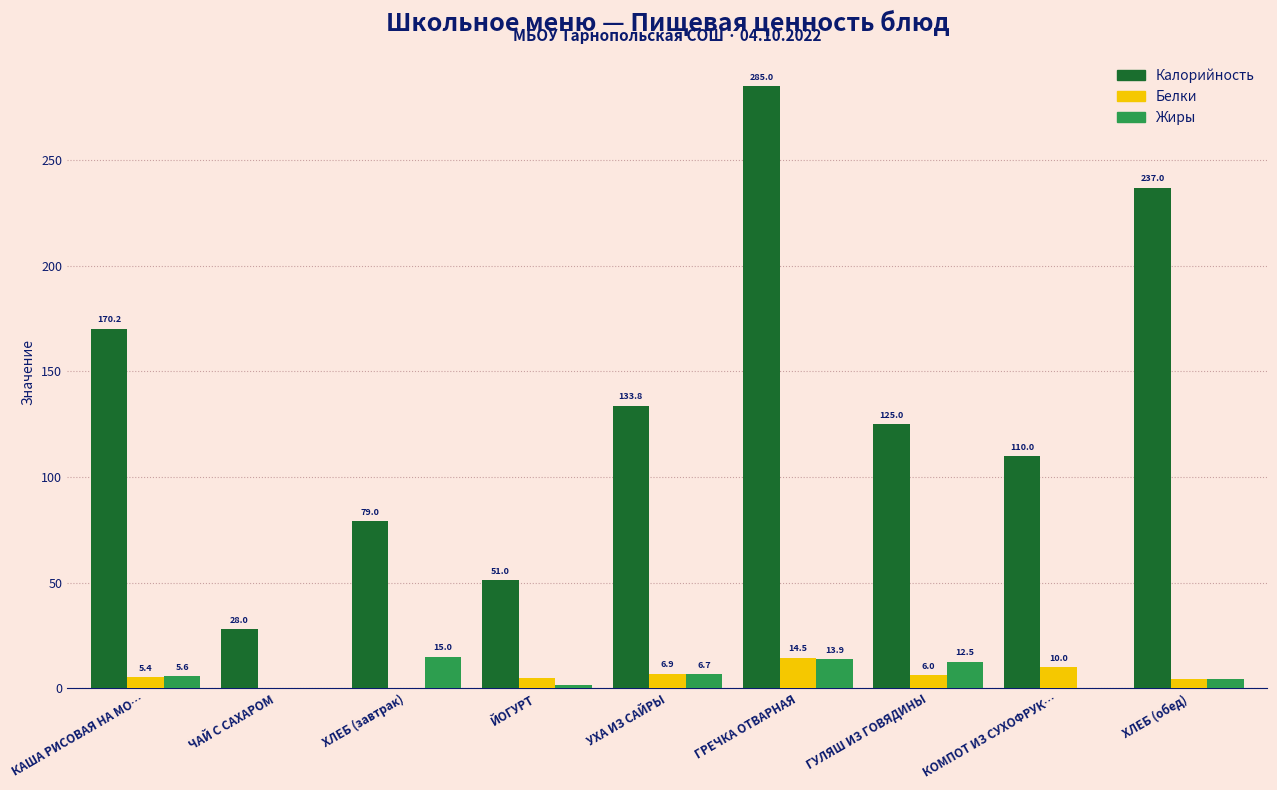

What value does the Калорийность series have at КОМПОТ ИЗ СУХОФРУК…?

110.0